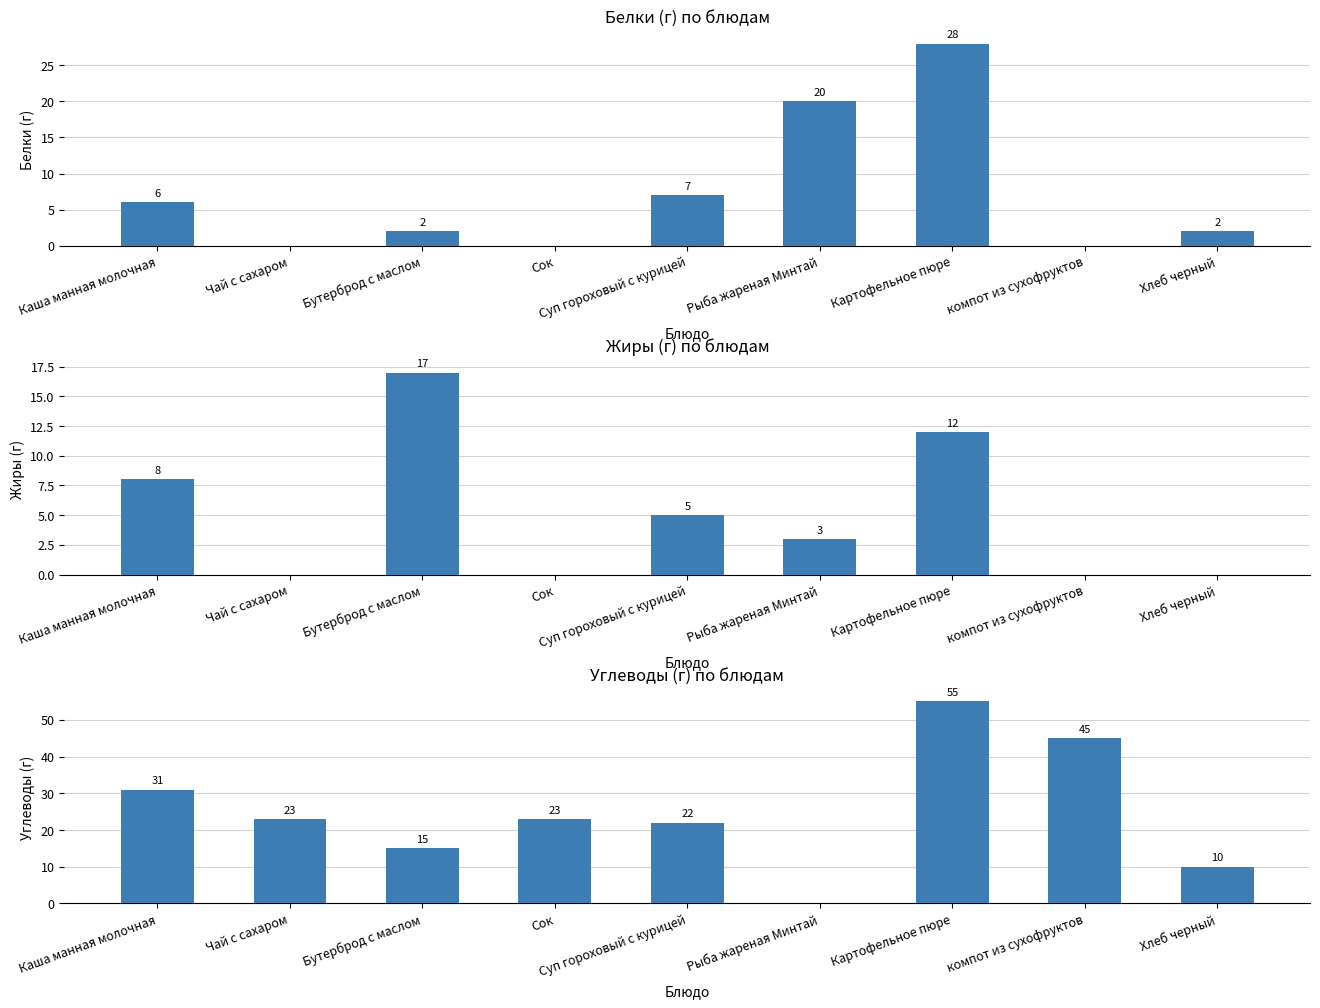

How many groups of bars are there?

9